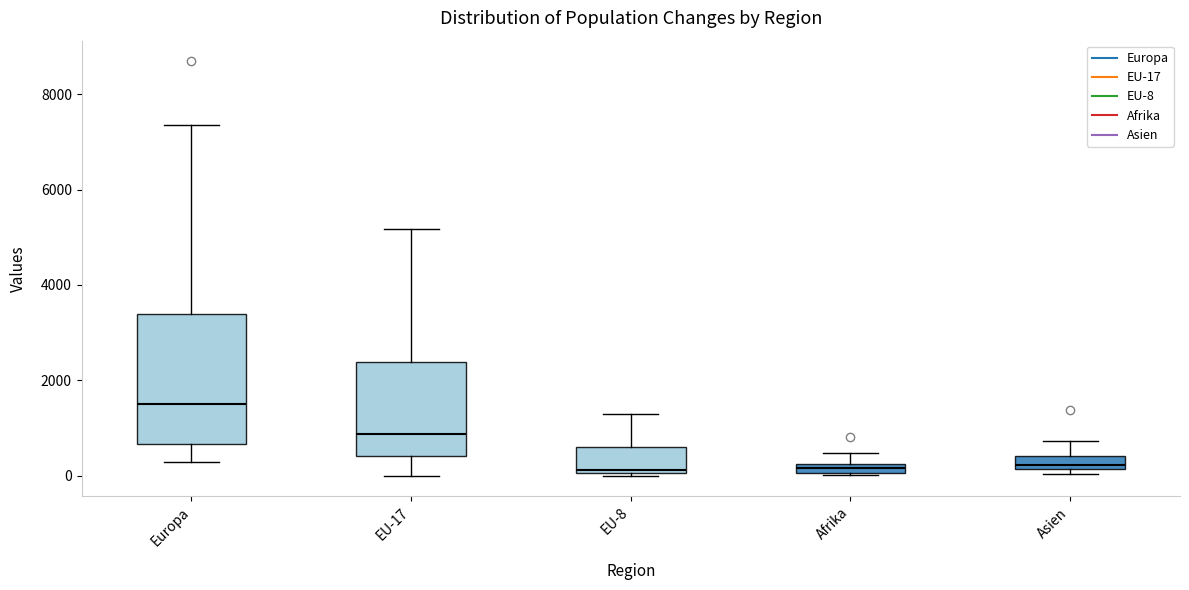

Comparing the boxes themselves (not the whiskers), which one is the tallest?

Europa